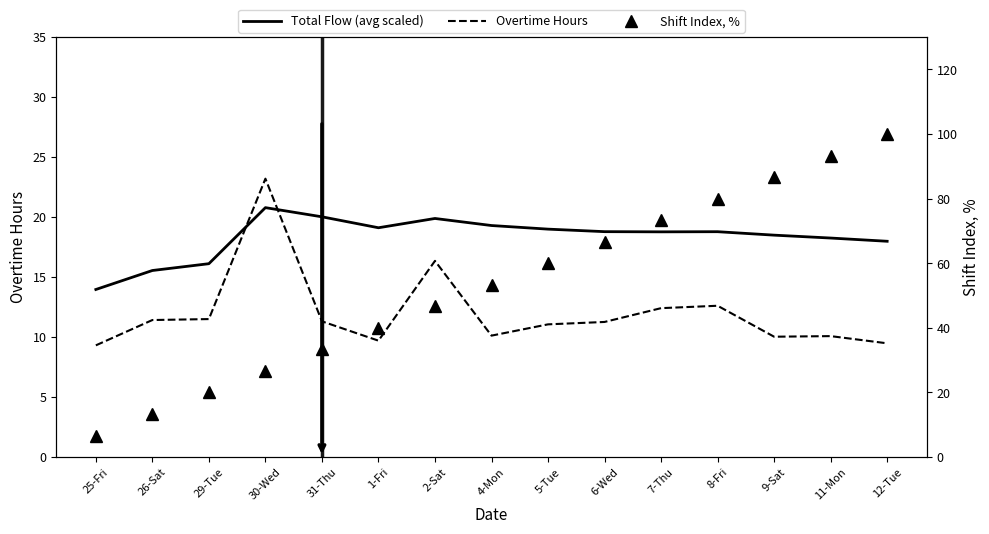

Reading right to left, extract all data points from this chart.

Total Flow (avg scaled): 18.0	18.3	18.5	18.8	18.8	18.8	19.0	19.3	19.9	19.1	20.0	20.8	16.1	15.5	14.0
Overtime Hours: 9.5	10.1	10.0	12.6	12.4	11.3	11.1	10.1	16.4	9.7	11.3	23.2	11.5	11.4	9.3
Shift Index, %: 100.0	93.3	86.7	80.0	73.3	66.7	60.0	53.3	46.7	40.0	33.3	26.7	20.0	13.3	6.7